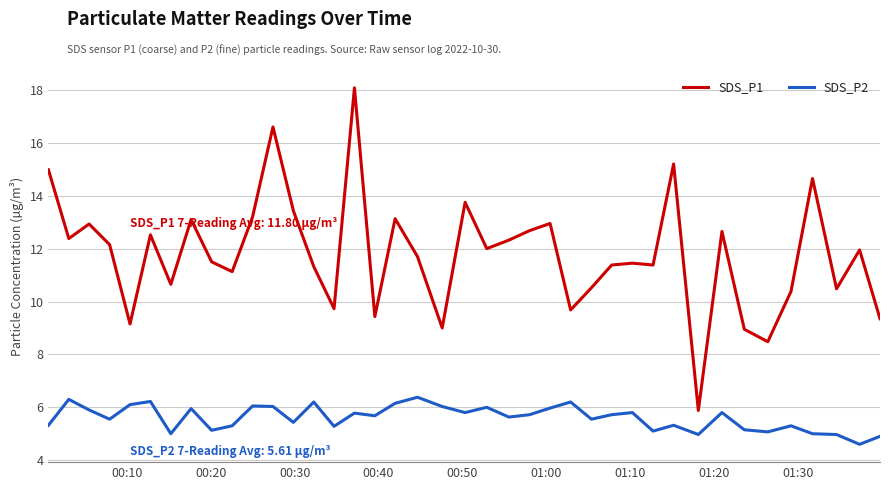

What is the smallest value displayed?

4.6